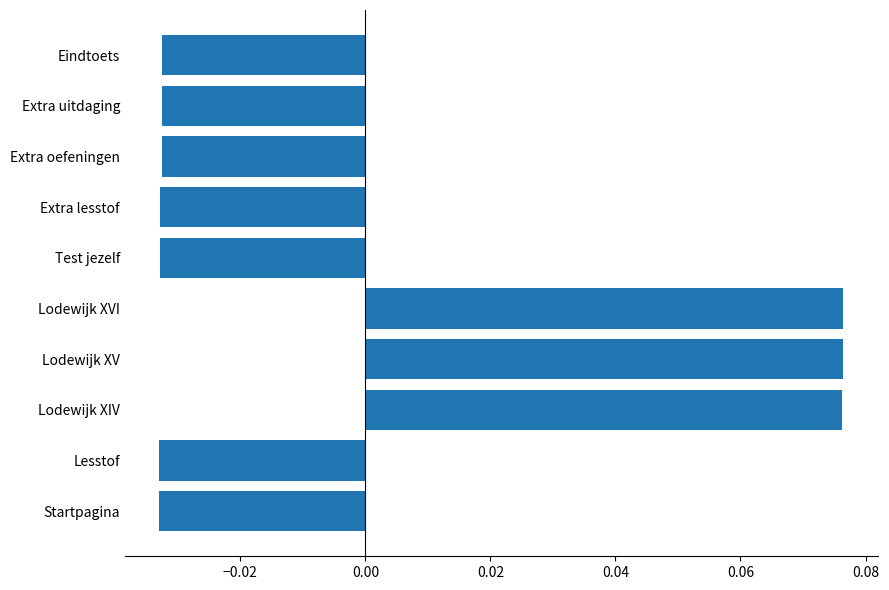

How many values are between 0 and 1?

3